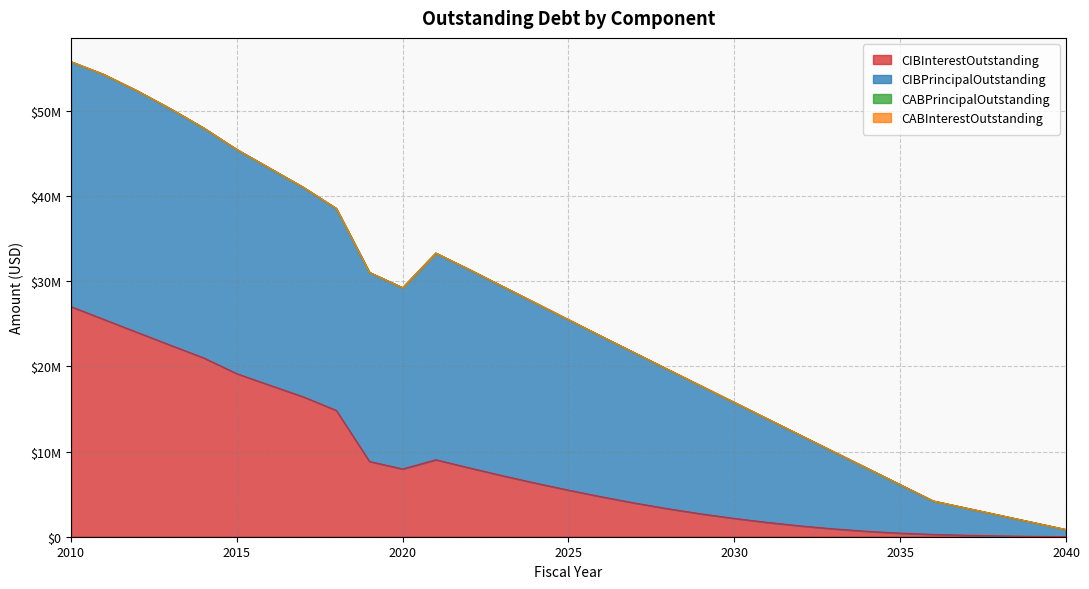

How many lines are shown in the chart?

4